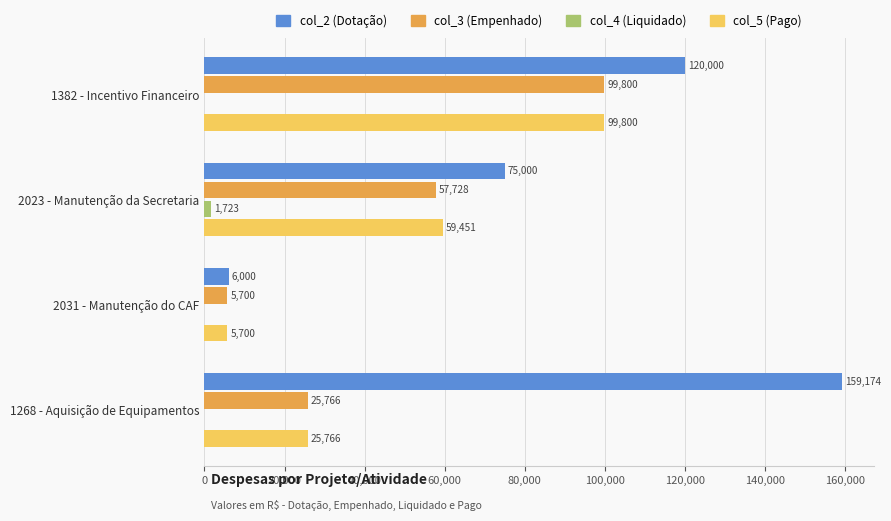

What is the total value across all series at 2031 - Manutenção do CAF?

17400.0